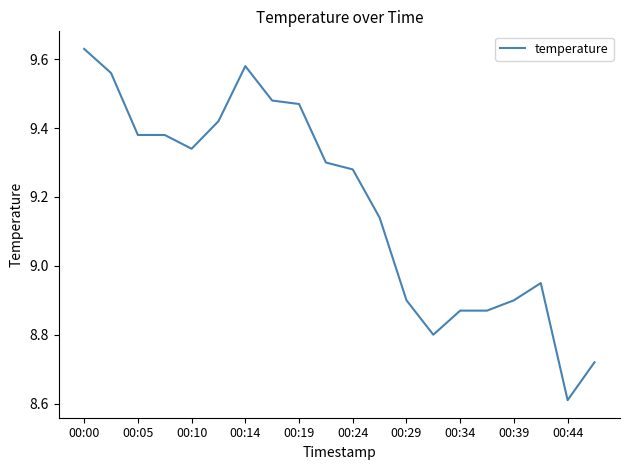

How many lines are shown in the chart?

1